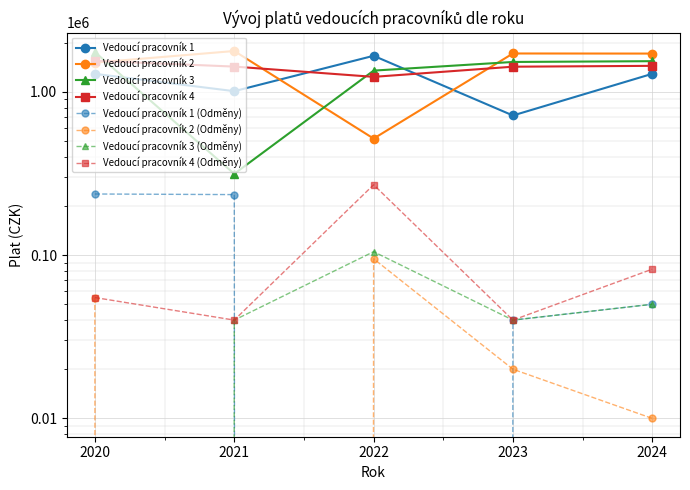

What is the minimum value for Vedoucí pracovník 3?

314910